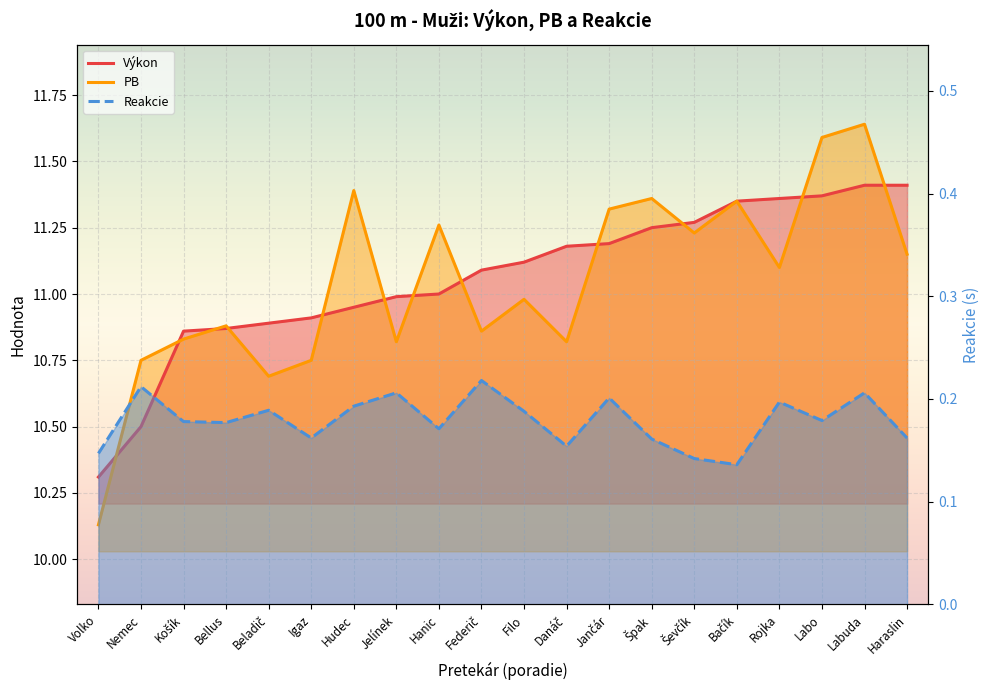

Rank the categories by Reakcie value from lowest to highest.

Bačík, Ševčík, Volko, Danáč, Špak, Igaz, Haraslin, Hanic, Bellus, Košík, Labo, Filo, Beladič, Hudec, Rojka, Jančár, Jelínek, Labuda, Nemec, Federič